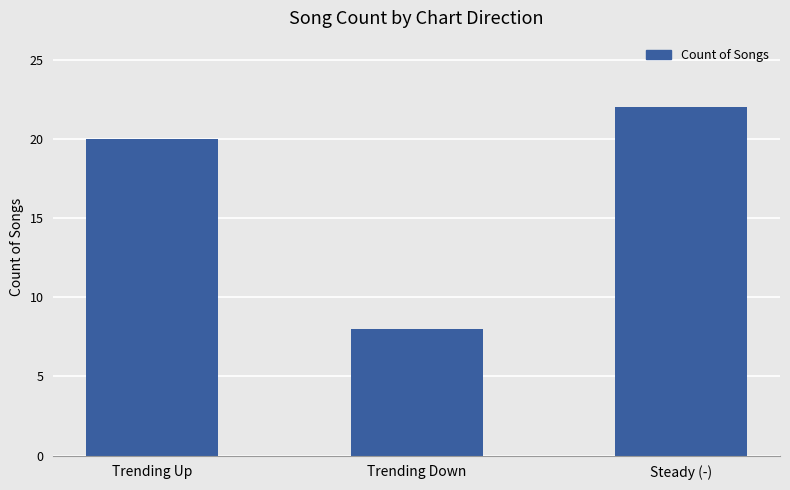

Is it true that the value at Steady (-) is 14?

False